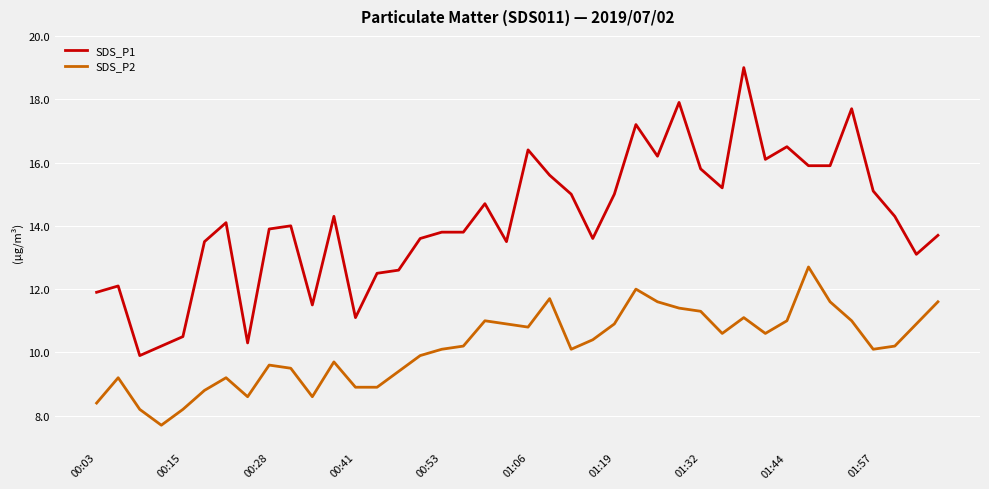

True or false: SDS_P1 and SDS_P2 intersect in this chart.

False